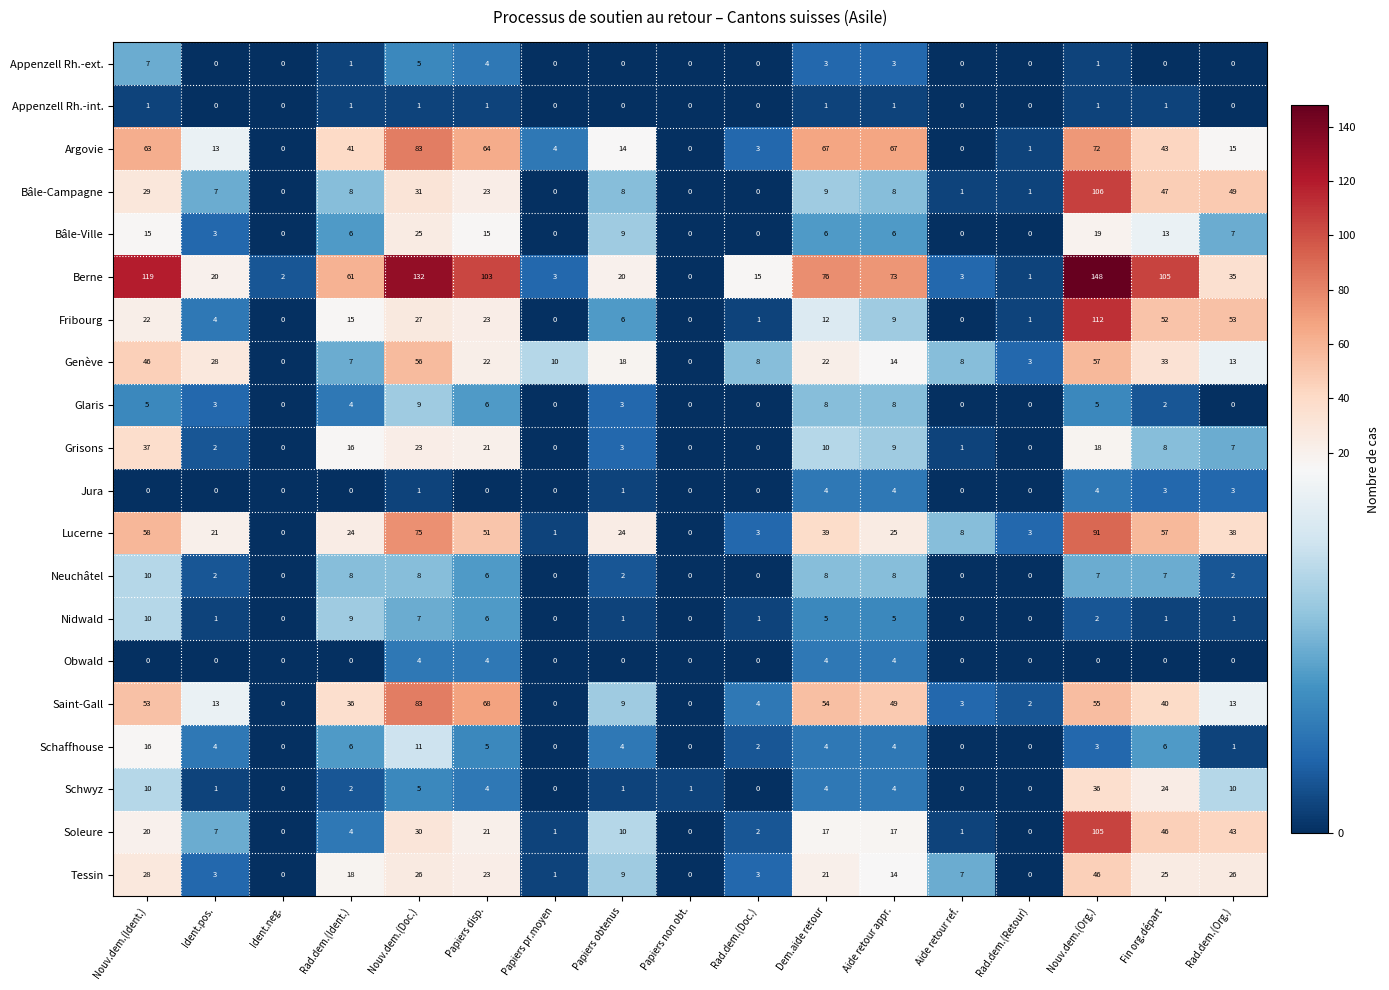

How many values in the Argovie series are below 15?

8